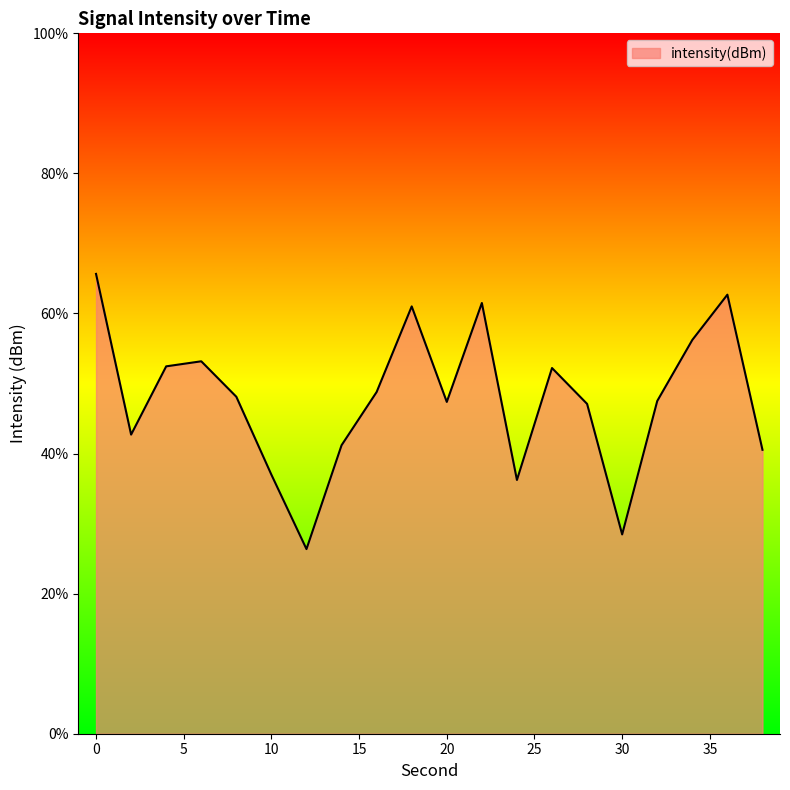

What is the sum of all values?

956.2